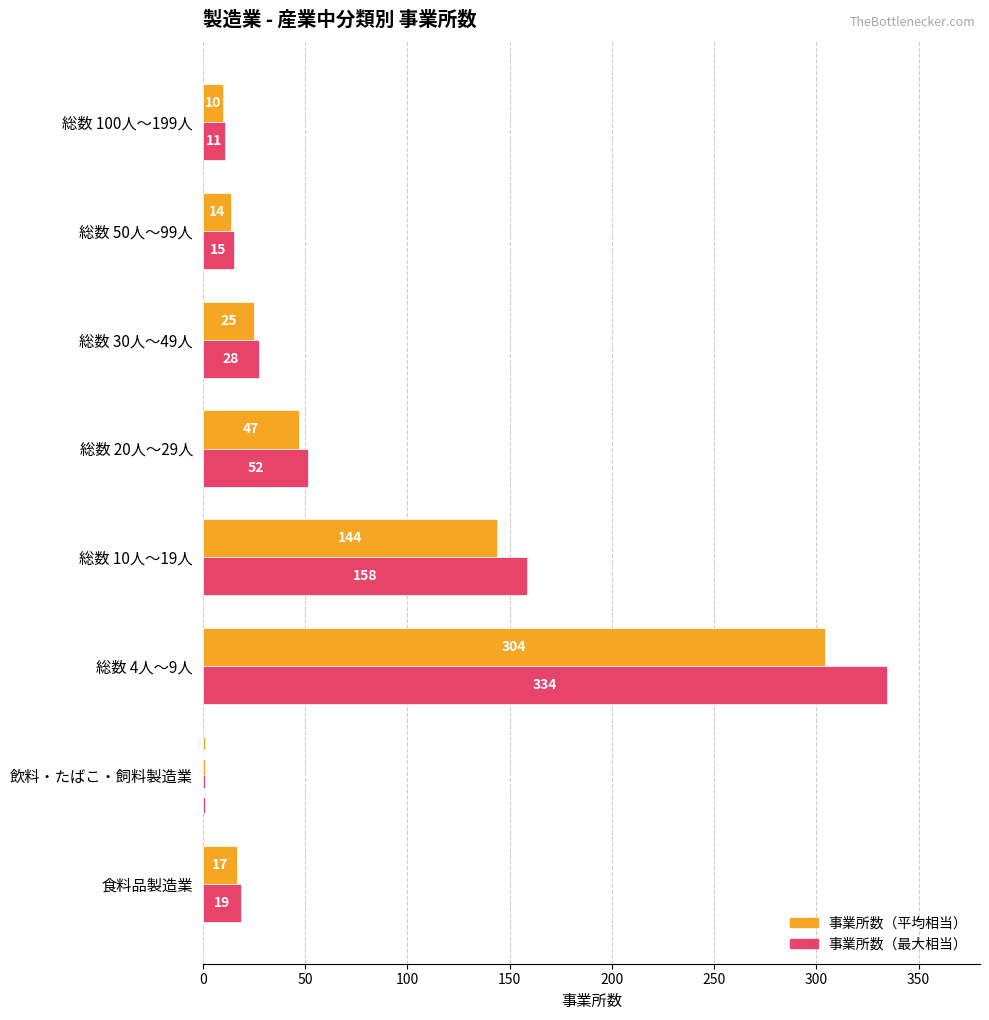

The value of 事業所数（最大相当） at 総数 4人～9人 is 334.4. True or false?

True